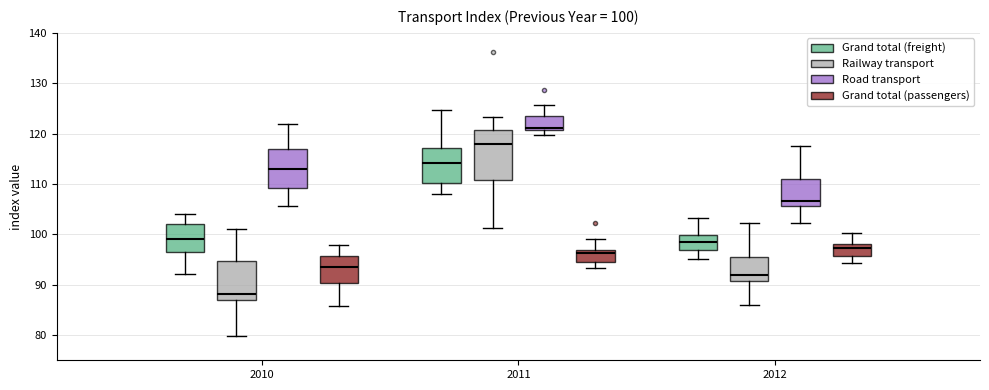

Comparing the boxes themselves (not the whiskers), which one is the tallest?

2011 (Railway transport)